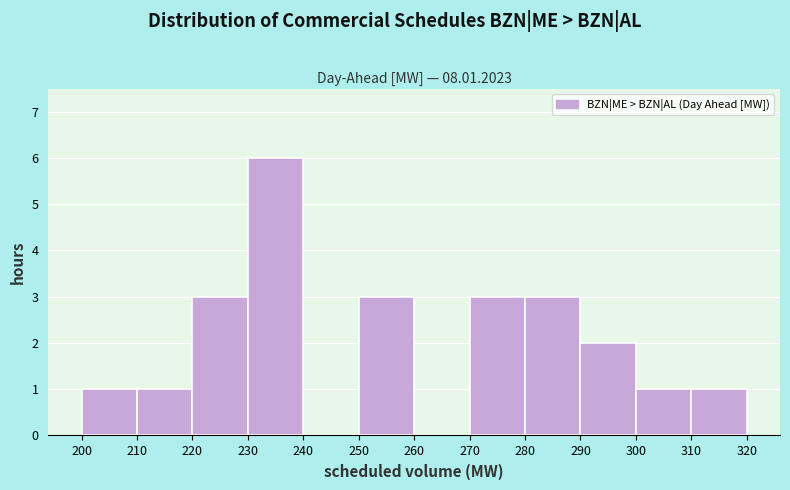

Over which range of the x-axis is the bar tallest?

230 to 240